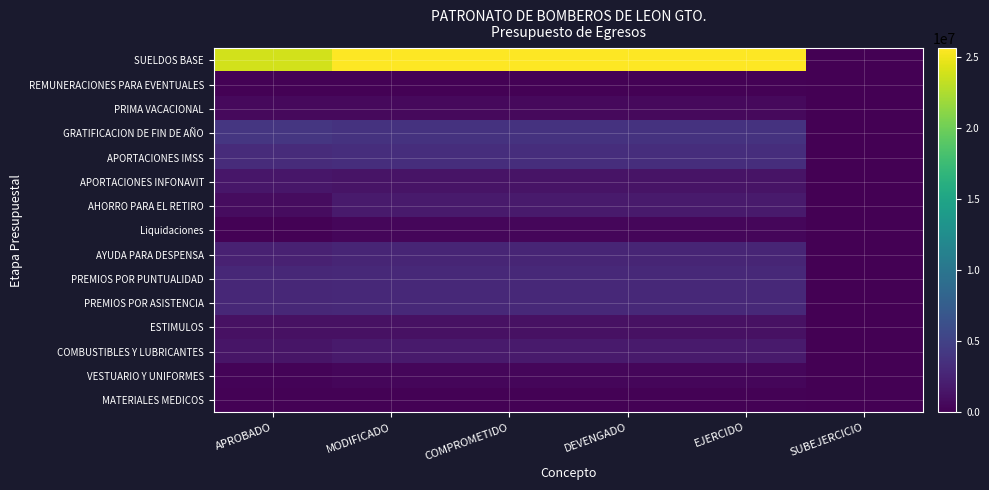

Reading left to right, extract all data points from this chart.

SUELDOS BASE: APROBADO=23894487.2	MODIFICADO=25623143.5	COMPROMETIDO=25623143.5	DEVENGADO=25623143.5	EJERCIDO=25623143.5	SUBEJERCICIO=0.0
REMUNERACIONES PARA EVENTUALES: APROBADO=147822.5	MODIFICADO=119133.1	COMPROMETIDO=119133.1	DEVENGADO=119133.1	EJERCIDO=119133.1	SUBEJERCICIO=0.0
PRIMA VACACIONAL: APROBADO=603052.7	MODIFICADO=635228.5	COMPROMETIDO=635228.5	DEVENGADO=635228.5	EJERCIDO=635228.5	SUBEJERCICIO=0.0
GRATIFICACION DE FIN DE AÑO: APROBADO=4091277.9	MODIFICADO=3733431.5	COMPROMETIDO=3733431.5	DEVENGADO=3733431.5	EJERCIDO=3733431.5	SUBEJERCICIO=0.0
APORTACIONES IMSS: APROBADO=3151096.0	MODIFICADO=3349118.7	COMPROMETIDO=3349118.7	DEVENGADO=3349118.7	EJERCIDO=3349118.7	SUBEJERCICIO=0.0
APORTACIONES INFONAVIT: APROBADO=1529456.7	MODIFICADO=1393482.5	COMPROMETIDO=1393482.5	DEVENGADO=1393482.5	EJERCIDO=1393482.5	SUBEJERCICIO=0.0
AHORRO PARA EL RETIRO: APROBADO=807990.9	MODIFICADO=1896054.8	COMPROMETIDO=1896054.8	DEVENGADO=1896054.8	EJERCIDO=1896054.8	SUBEJERCICIO=0.0
Liquidaciones: APROBADO=161146.1	MODIFICADO=422657.1	COMPROMETIDO=422657.1	DEVENGADO=422657.1	EJERCIDO=422657.1	SUBEJERCICIO=0.0
AYUDA PARA DESPENSA: APROBADO=2389448.6	MODIFICADO=2681960.2	COMPROMETIDO=2681960.2	DEVENGADO=2681960.2	EJERCIDO=2681960.2	SUBEJERCICIO=0.0
PREMIOS POR PUNTUALIDAD: APROBADO=2867338.4	MODIFICADO=3002251.6	COMPROMETIDO=3002251.6	DEVENGADO=3002251.6	EJERCIDO=3002251.6	SUBEJERCICIO=0.0
PREMIOS POR ASISTENCIA: APROBADO=2867338.4	MODIFICADO=3002712.0	COMPROMETIDO=3002712.0	DEVENGADO=3002712.0	EJERCIDO=3002712.0	SUBEJERCICIO=0.0
ESTIMULOS: APROBADO=1149746.5	MODIFICADO=1159122.2	COMPROMETIDO=1159122.2	DEVENGADO=1159122.2	EJERCIDO=1159122.2	SUBEJERCICIO=0.0
COMBUSTIBLES Y LUBRICANTES: APROBADO=1497286.5	MODIFICADO=1811357.7	COMPROMETIDO=1811357.7	DEVENGADO=1811357.7	EJERCIDO=1811357.7	SUBEJERCICIO=0.0
VESTUARIO Y UNIFORMES: APROBADO=254361.1	MODIFICADO=421561.0	COMPROMETIDO=421561.0	DEVENGADO=421561.0	EJERCIDO=421561.0	SUBEJERCICIO=0.0
MATERIALES MEDICOS: APROBADO=153529.4	MODIFICADO=151979.7	COMPROMETIDO=151979.7	DEVENGADO=151979.7	EJERCIDO=151979.7	SUBEJERCICIO=0.0